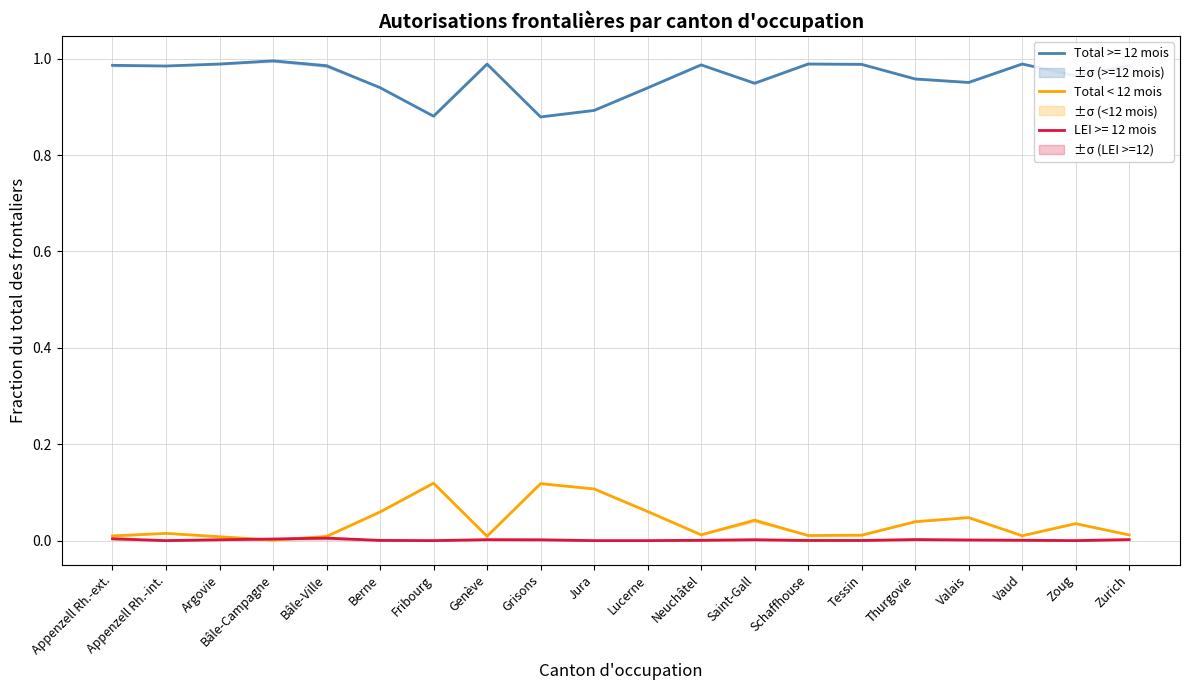

Is it true that Total >= 12 mois equals 1.4 at Zurich?

False